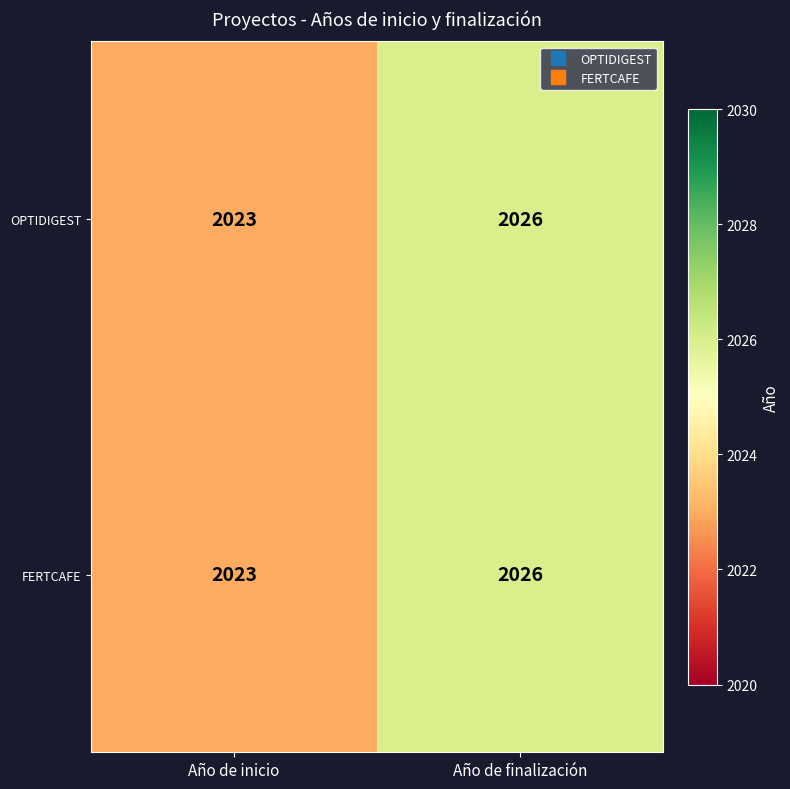

Read the FERTCAFE value at Año de inicio.

2023